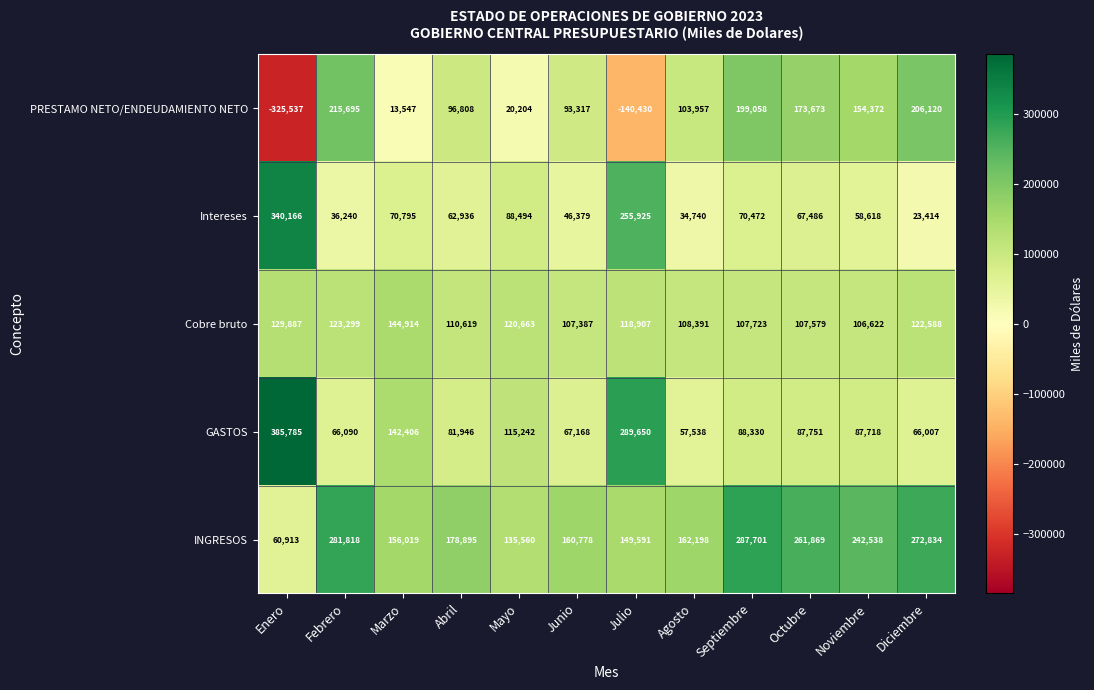

What is the minimum value for GASTOS?

57538